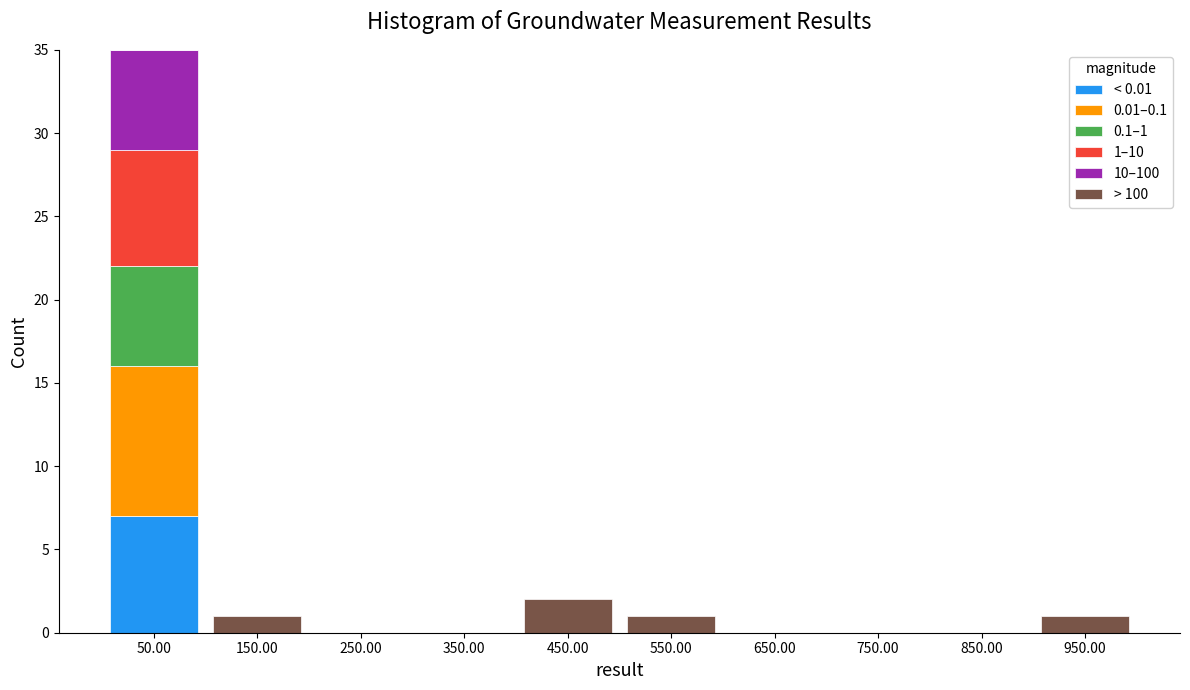

The < 0.01 series shows 0 at 550.00. True or false?

True